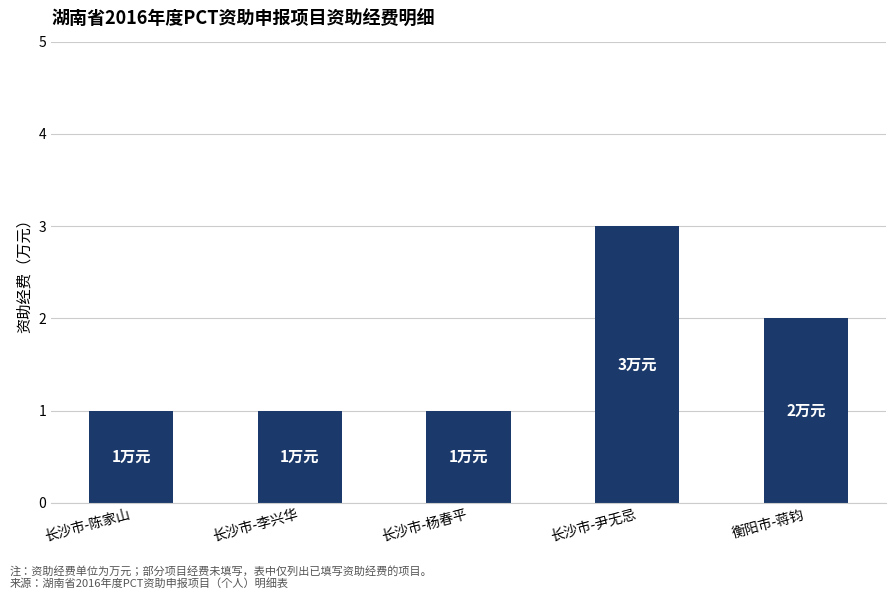

Reading left to right, what are all the values shown in this chart?

长沙市-陈家山=1	长沙市-李兴华=1	长沙市-杨春平=1	长沙市-尹无忌=3	衡阳市-蒋钧=2